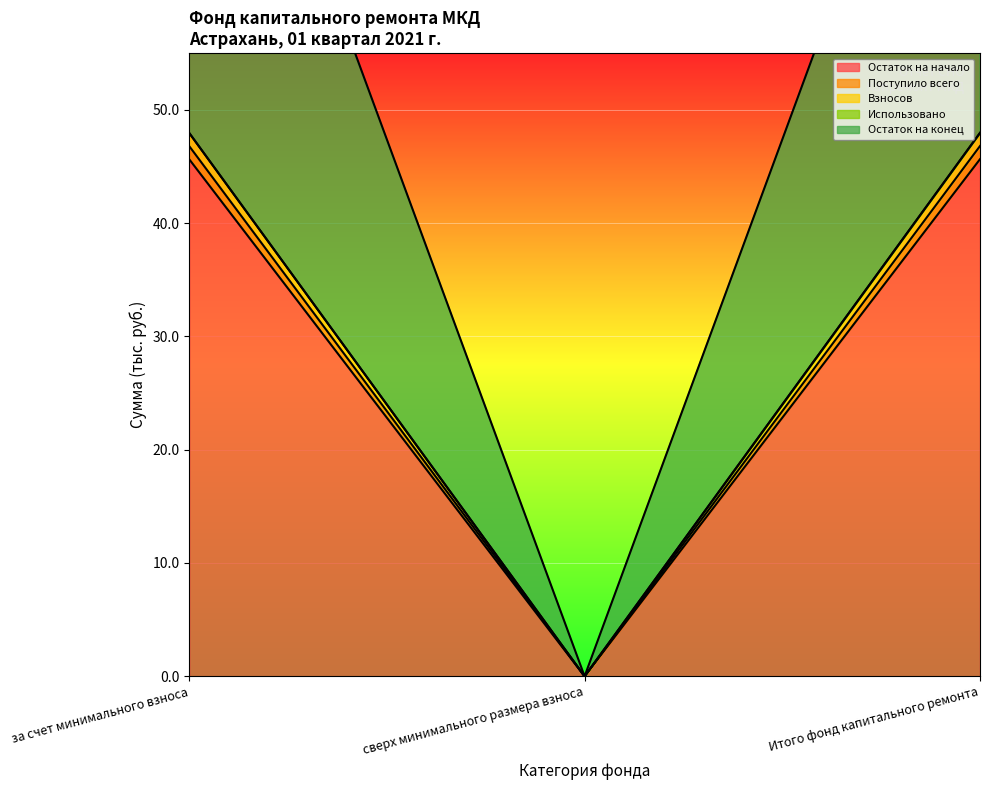

At which label does Взносов first exceed 46?

за счет минимального взноса